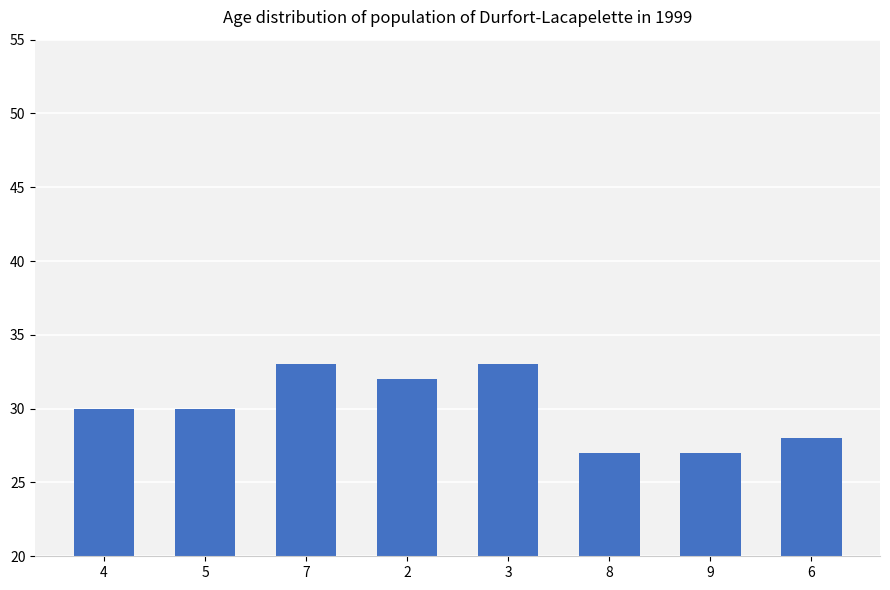

Is it true that the value at 2 is 21?

False